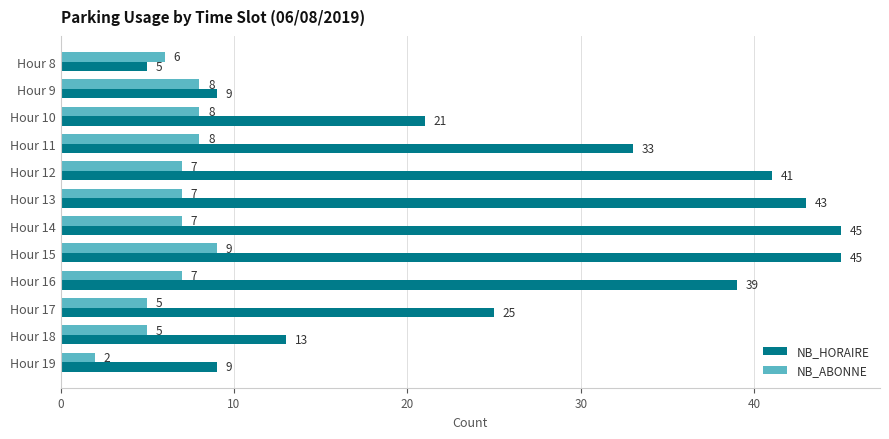

How many data points does each series have?

12